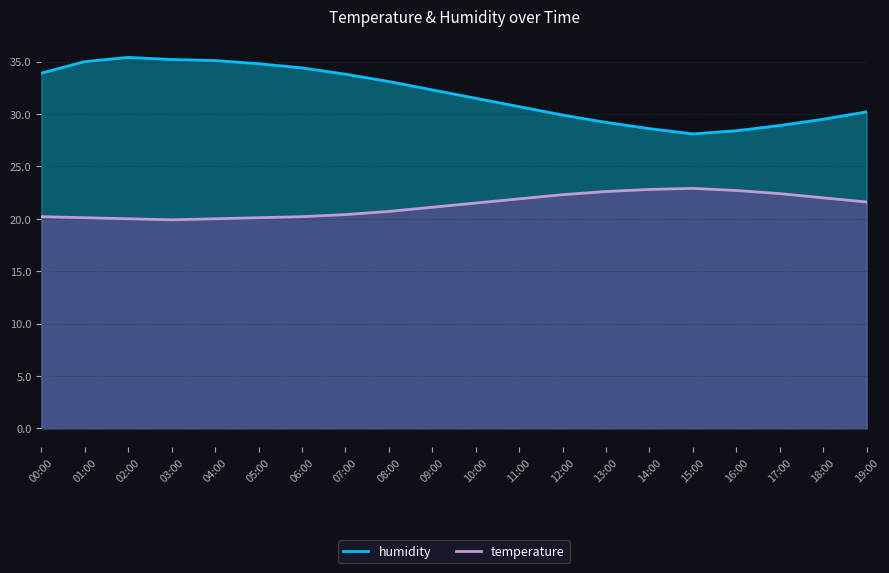

How many data points does each series have?

20